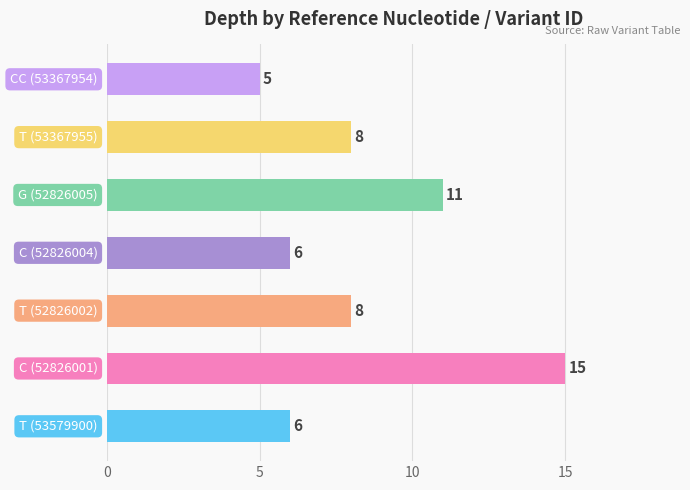

What is the difference between the second highest and second lowest values?

5